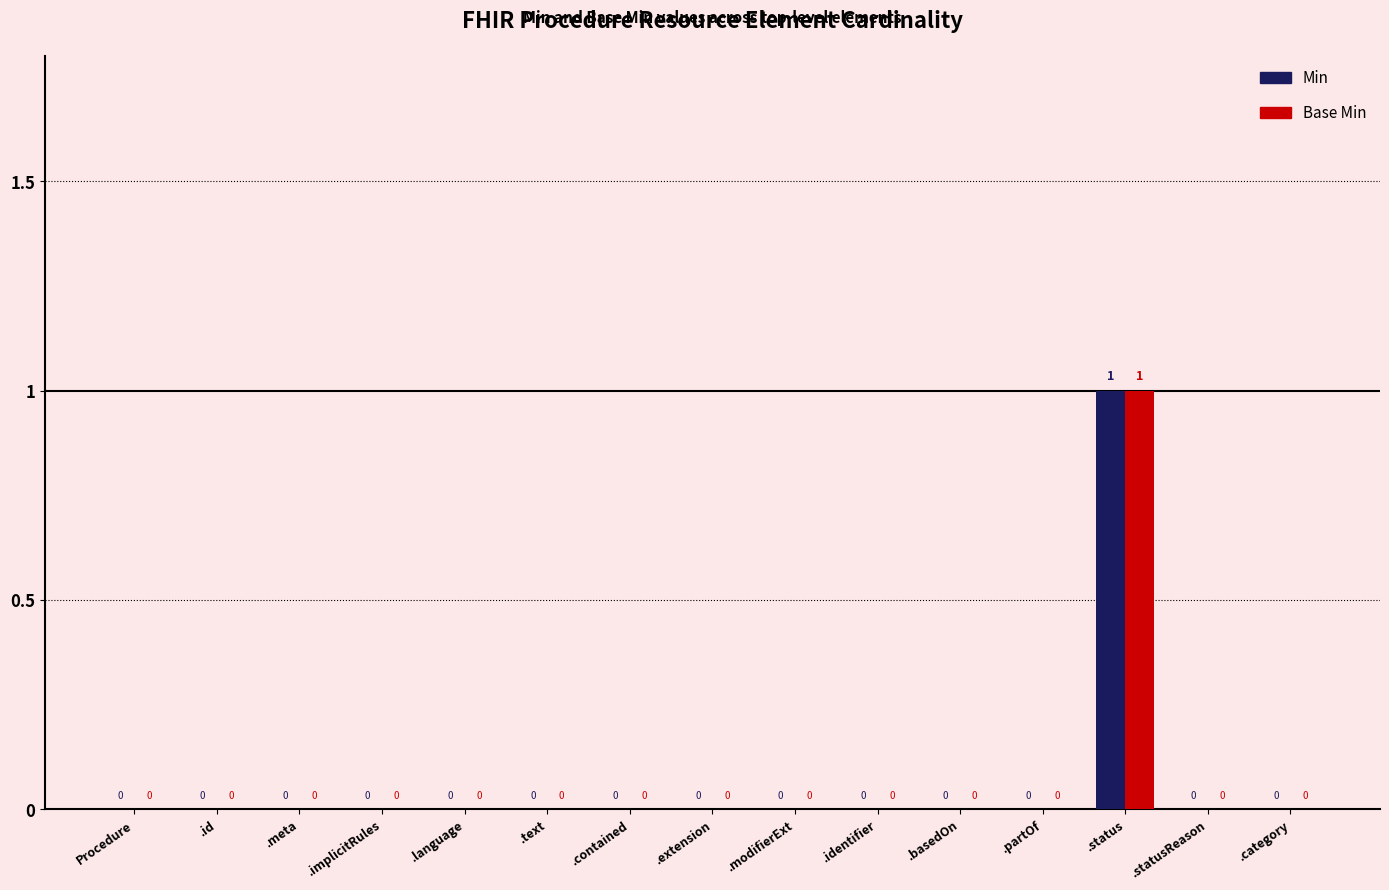

The Base Min series shows 0 at .statusReason. True or false?

True